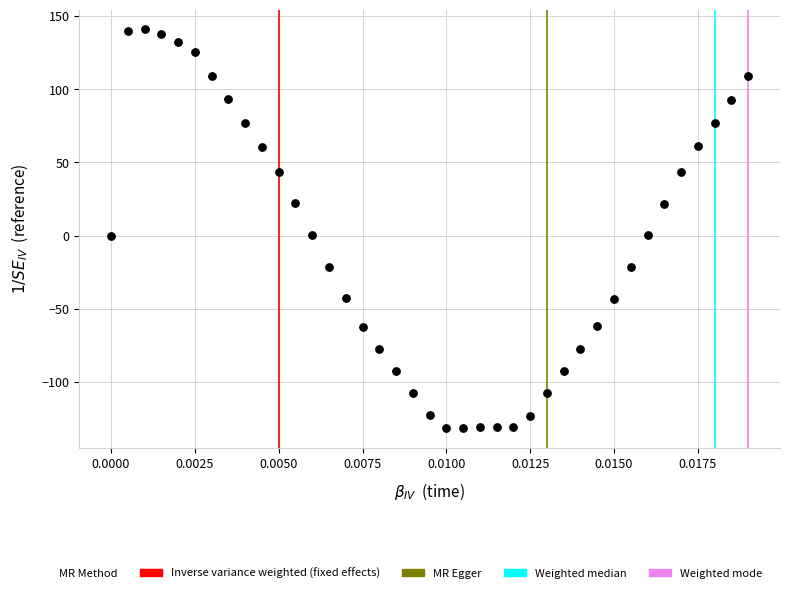

What is the range of Y values (max minus min)?

272.3